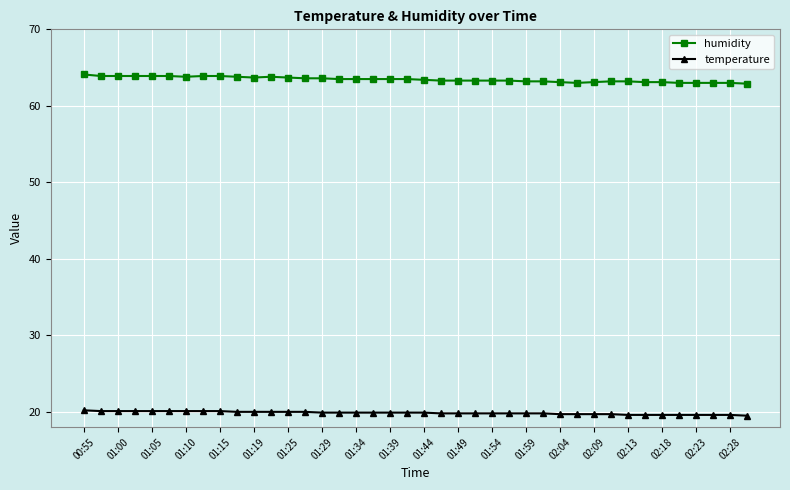

What are all the series names shown in the legend?

humidity, temperature